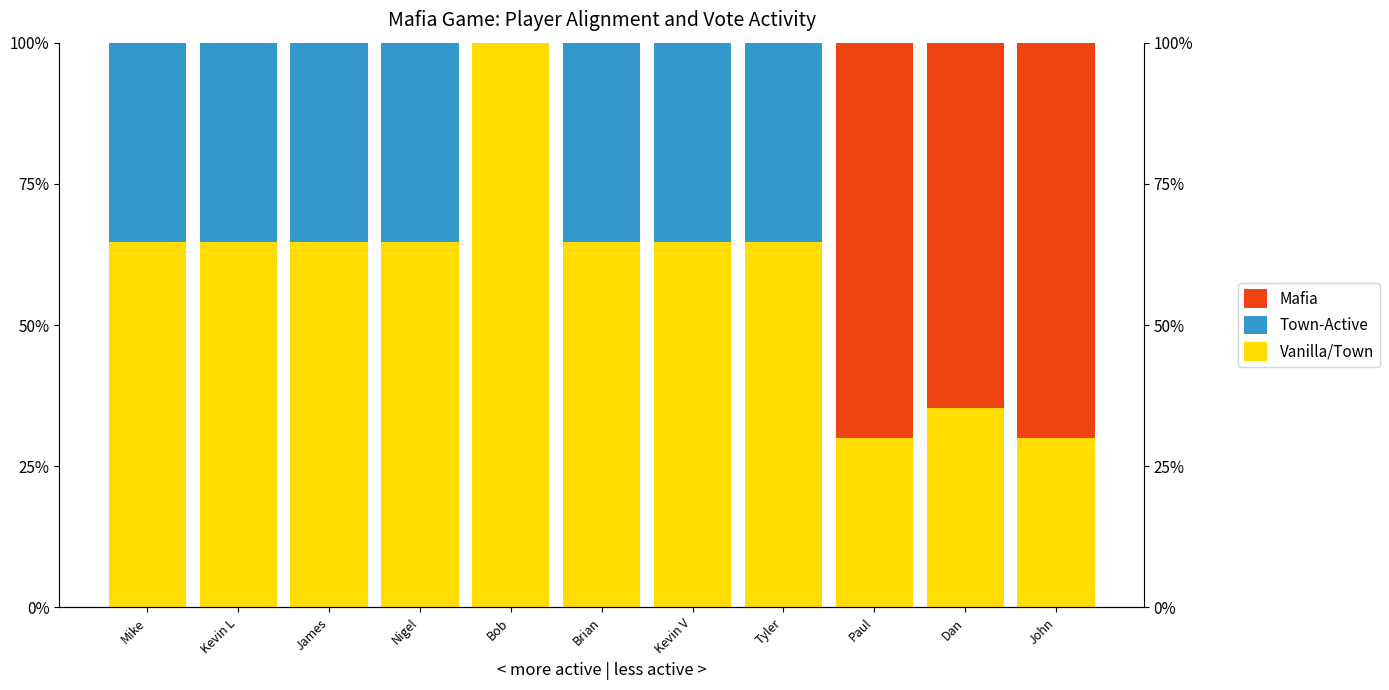

At which label is Mafia closest to 35?

Dan